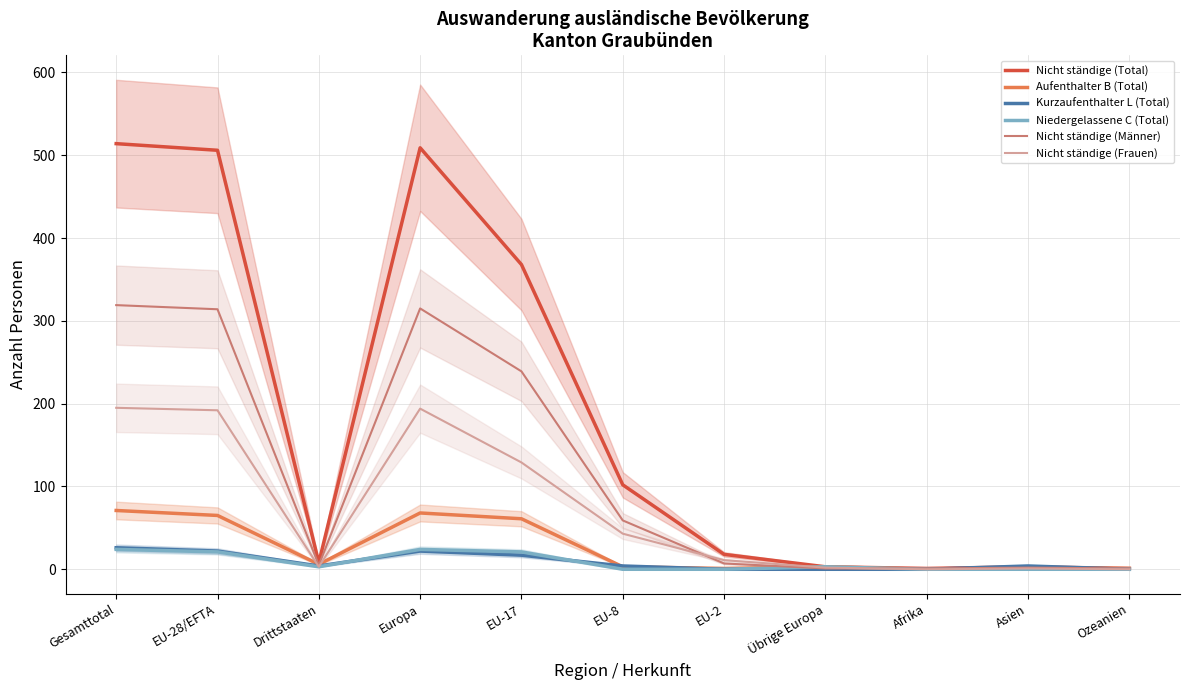

Between Gesamttotal and EU-28/EFTA, which series saw the biggest shift?

Nicht ständige (Total)